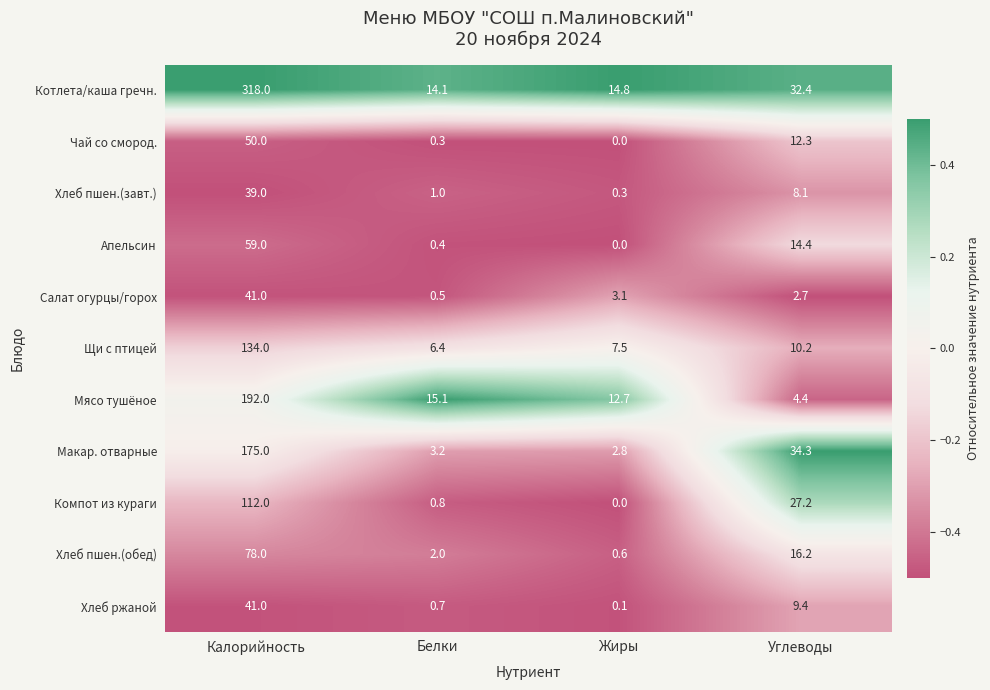

At which category does the chart reach its minimum across all series?

Жиры